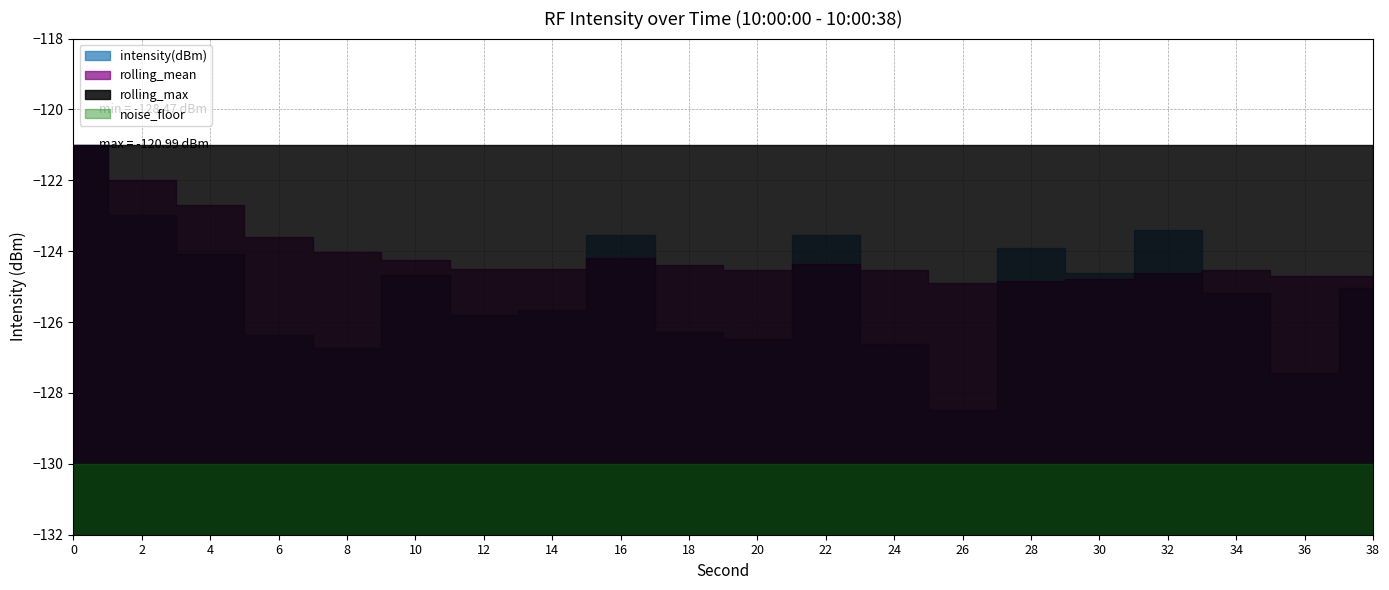

At which category does rolling_mean reach its first local valley?

14